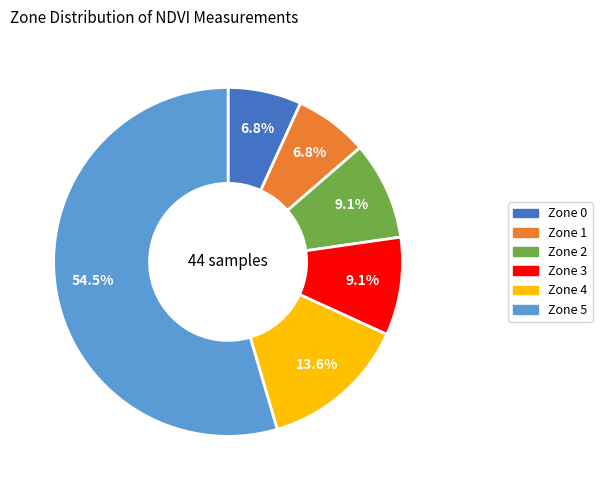

Which category has the biggest portion of the pie?

Zone 5